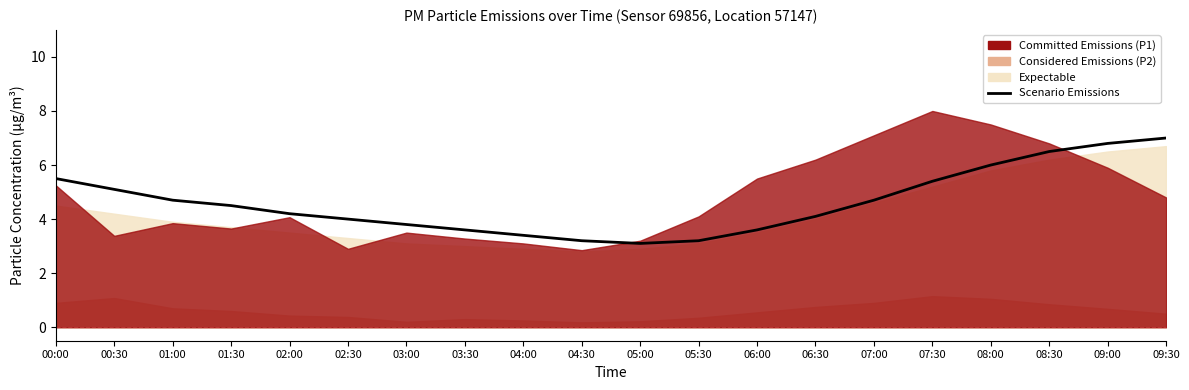

What is the average value?

4.6